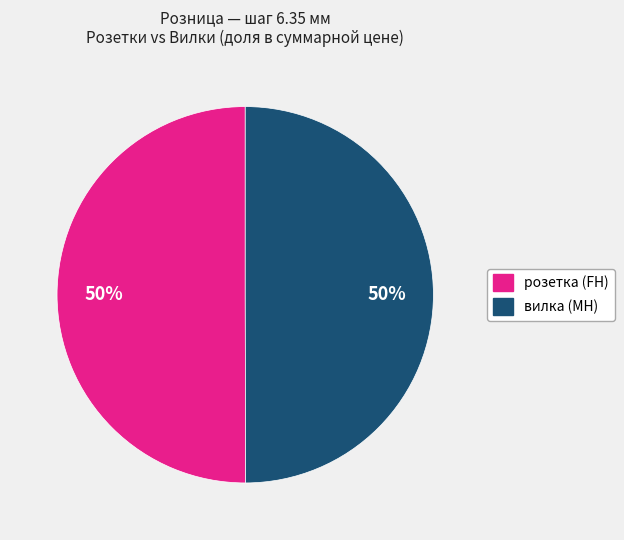

How many segments does this pie chart have?

2